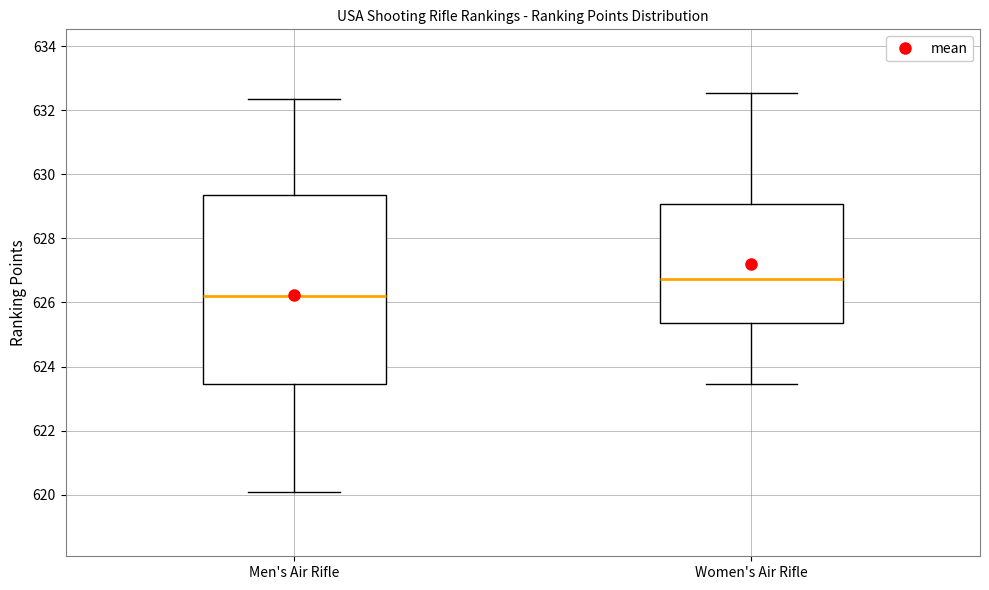

Which box has the lowest median line?

Men's Air Rifle